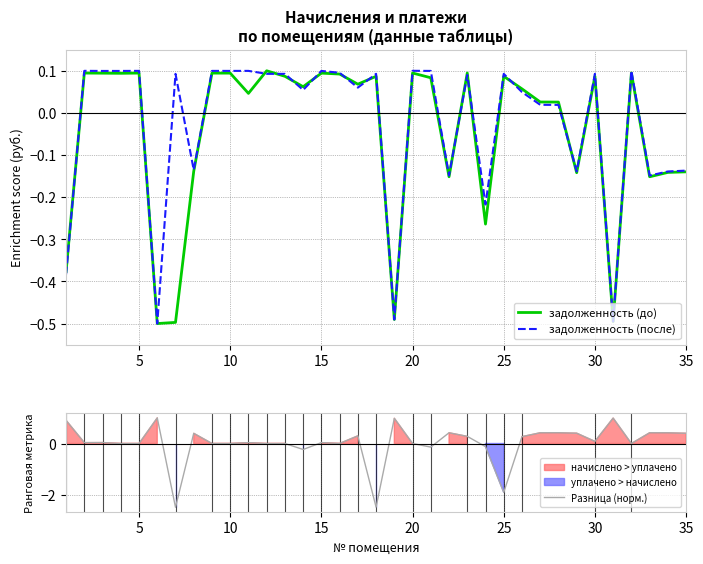

What is the minimum value for Разница (норм.)?

-2.5